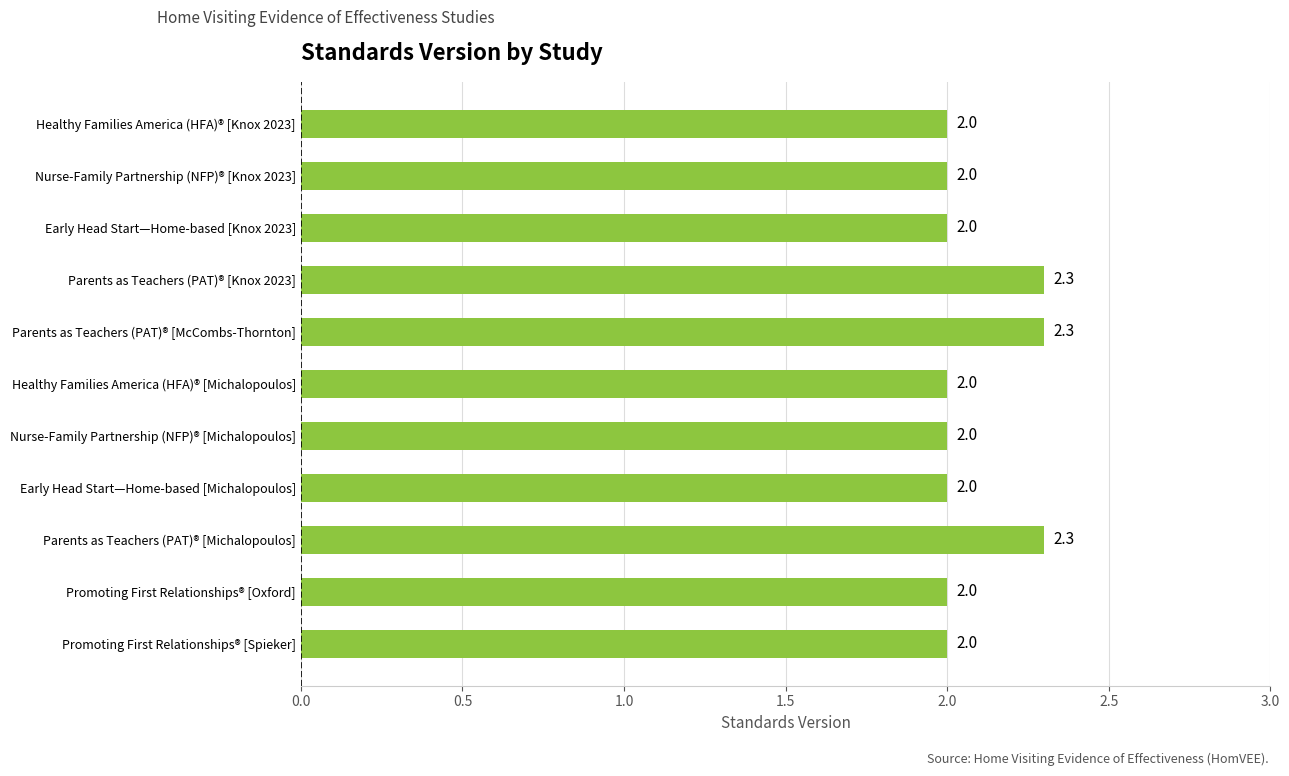

Reading top to bottom, list all the values displayed in this chart.

2.0	2.0	2.0	2.3	2.3	2.0	2.0	2.0	2.3	2.0	2.0